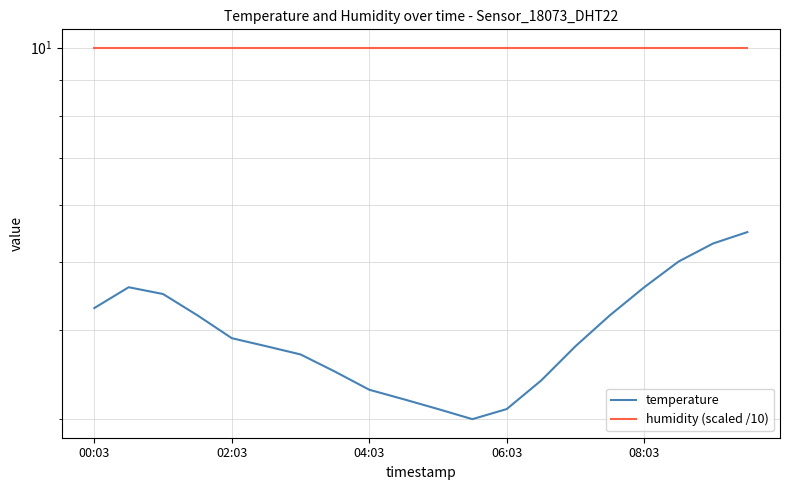

What is the spread (max minus min) of values at 06:03?

6.9